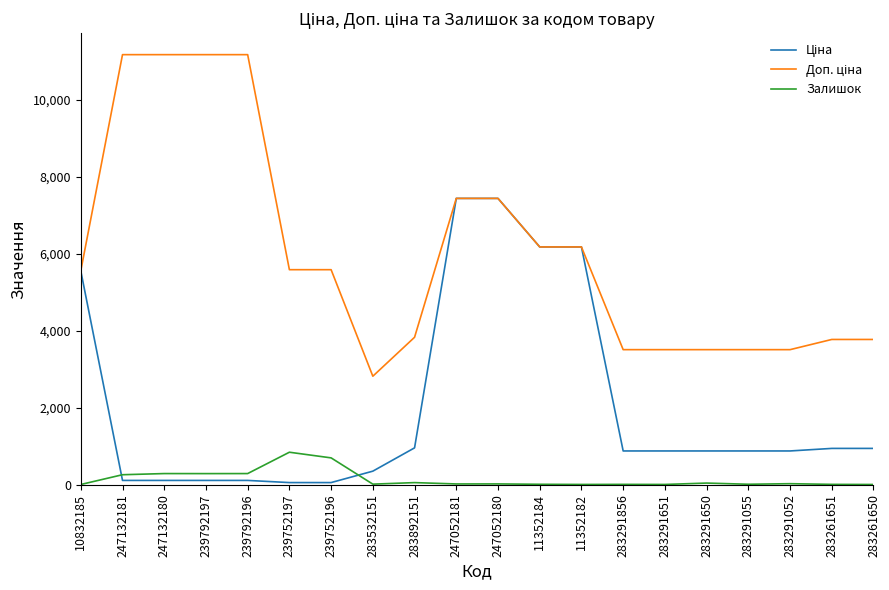

At how many categories does at least one series exceed 10902?

4